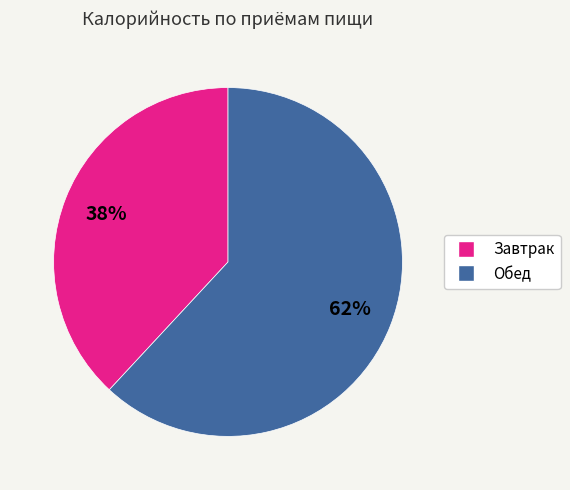

Rank the categories by value from highest to lowest.

Обед, Завтрак